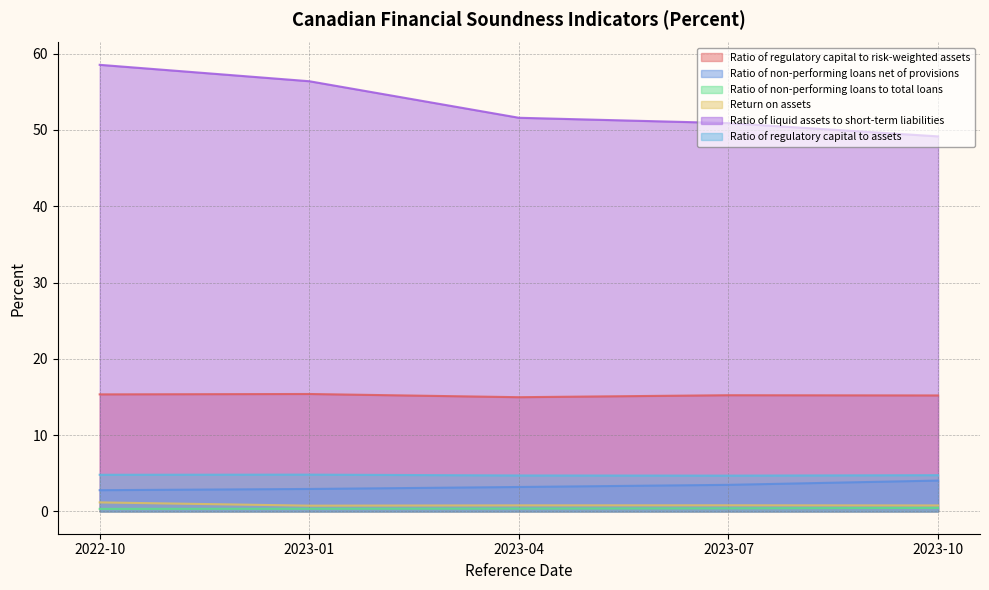

At 2023-07, list the series in order from largest to smallest.

Ratio of liquid assets to short-term liabilities, Ratio of regulatory capital to risk-weighted assets, Ratio of regulatory capital to assets, Ratio of non-performing loans net of provisions, Return on assets, Ratio of non-performing loans to total loans